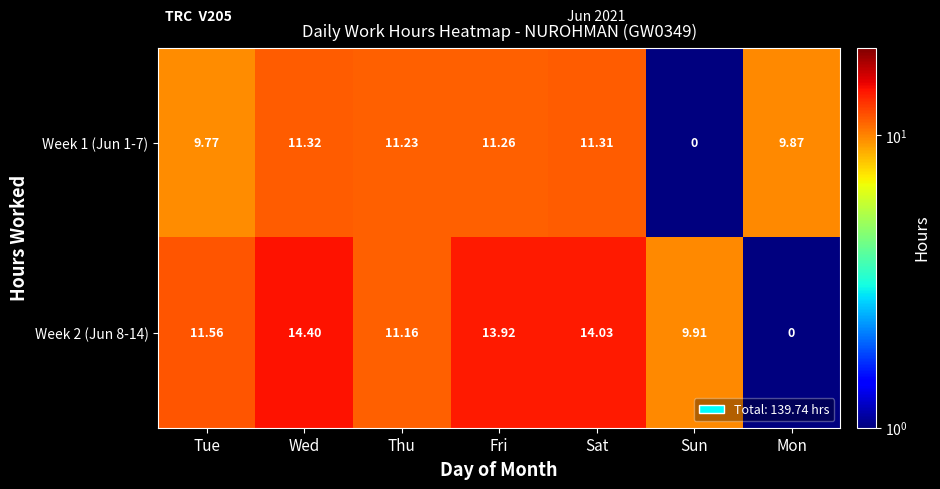

Rank the categories by Week 1 (Jun 1-7) value from highest to lowest.

Wed, Sat, Fri, Thu, Mon, Tue, Sun